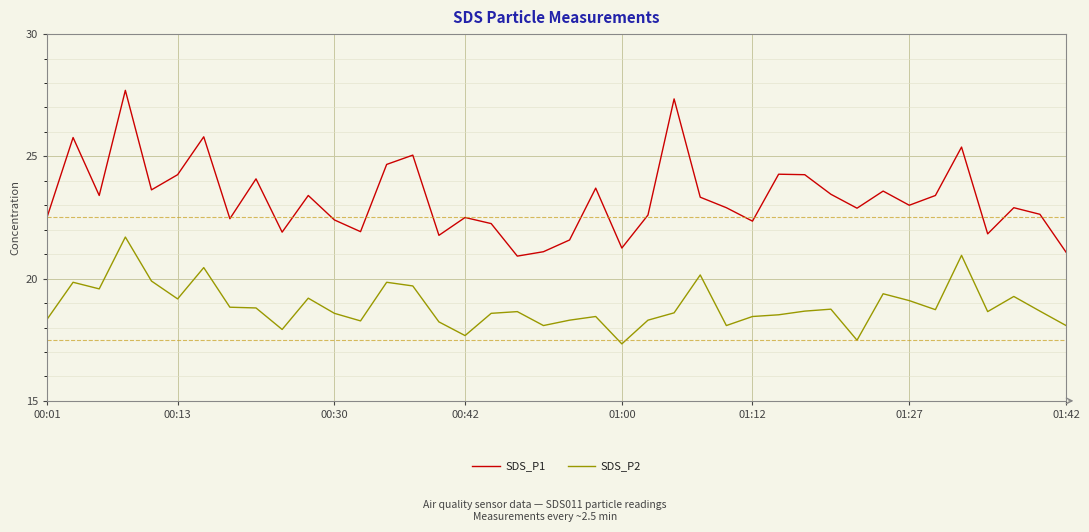

Which series has the largest range (max minus min)?

SDS_P1